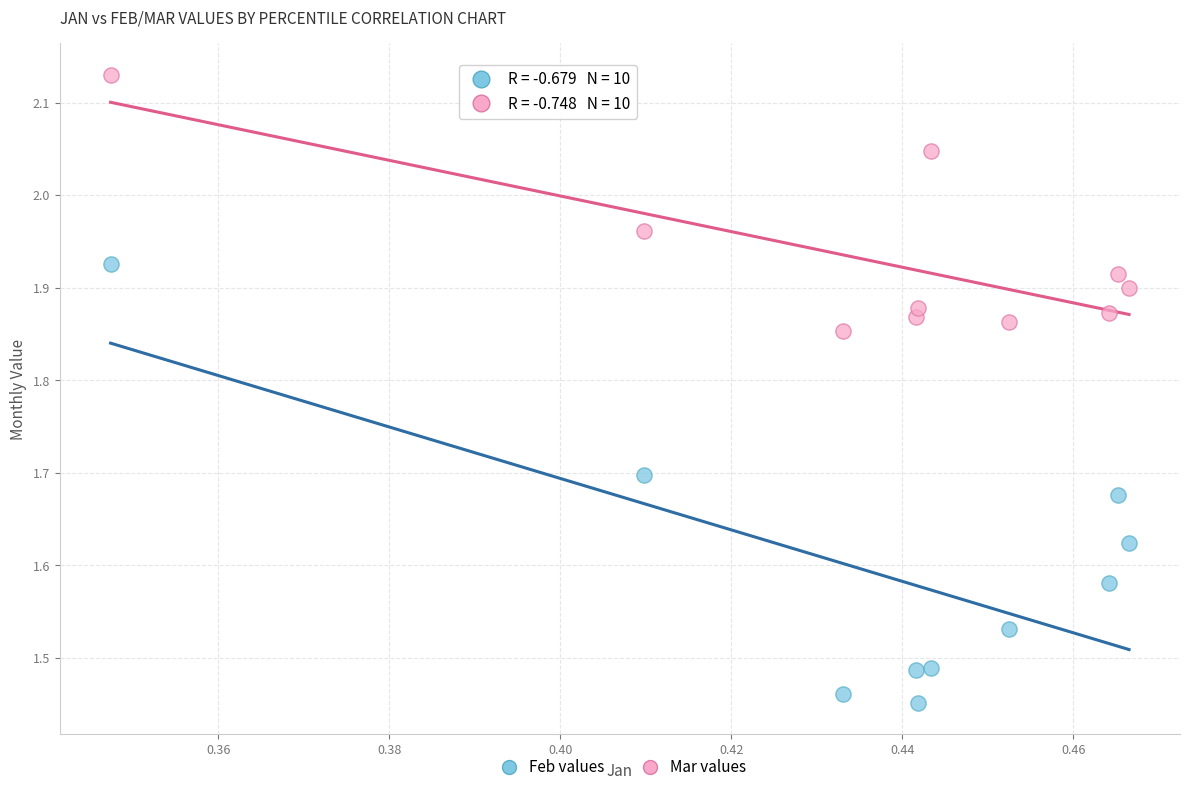

Which series has the widest spread of Y values?

Feb values